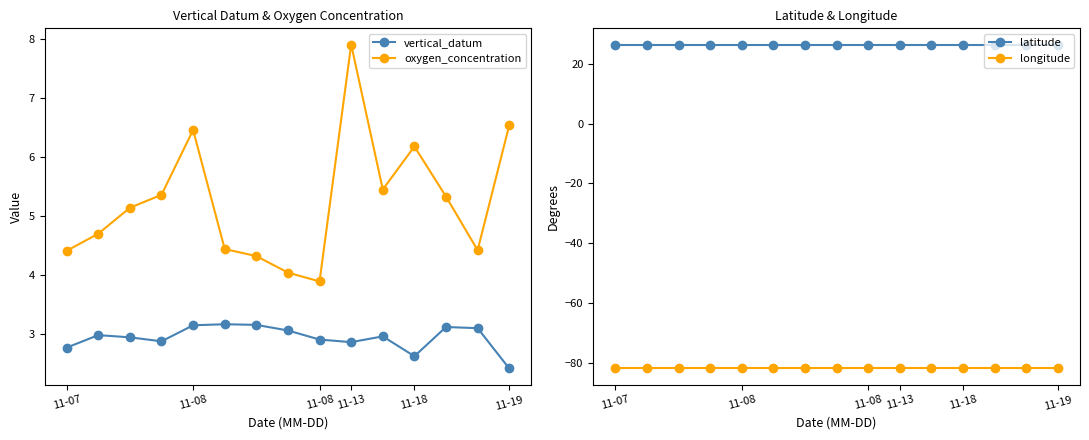

Rank the series at 11-18 from highest to lowest value.

latitude, oxygen_concentration, vertical_datum, longitude